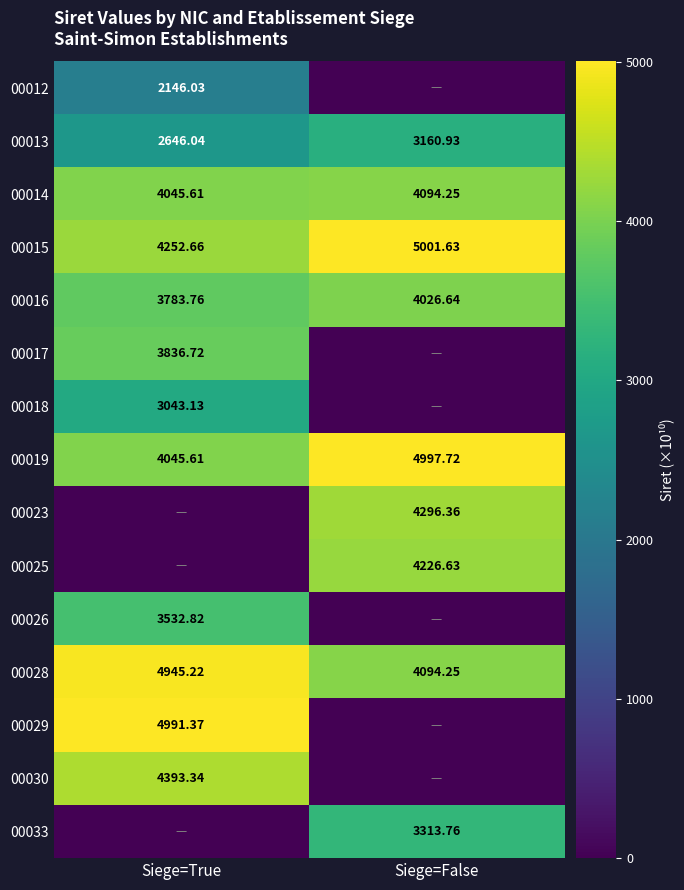

Where is 00028 nearest to the value 4519?

Siege=False